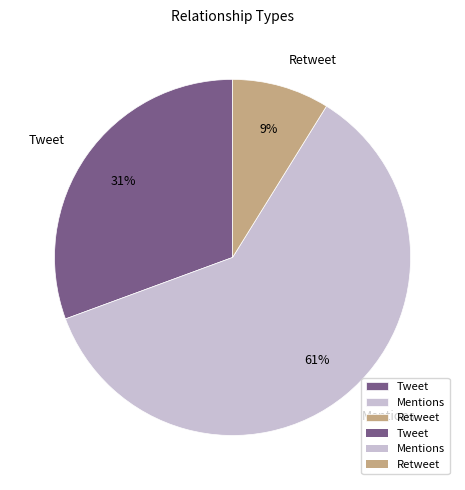

How many segments does this pie chart have?

3